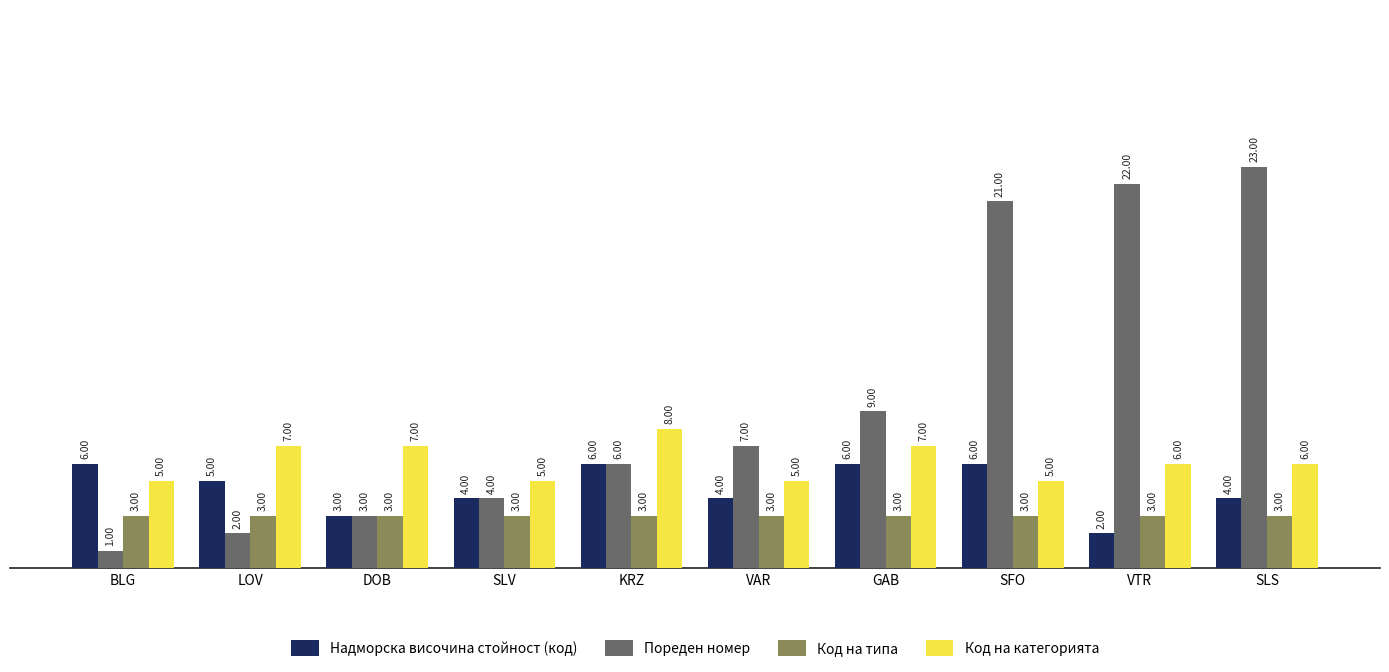

What are all the series names shown in the legend?

Надморска височина стойност (код), Пореден номер, Код на типа, Код на категорията